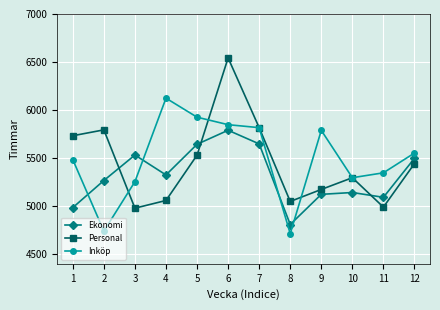

Does the chart have visible grid lines?

Yes